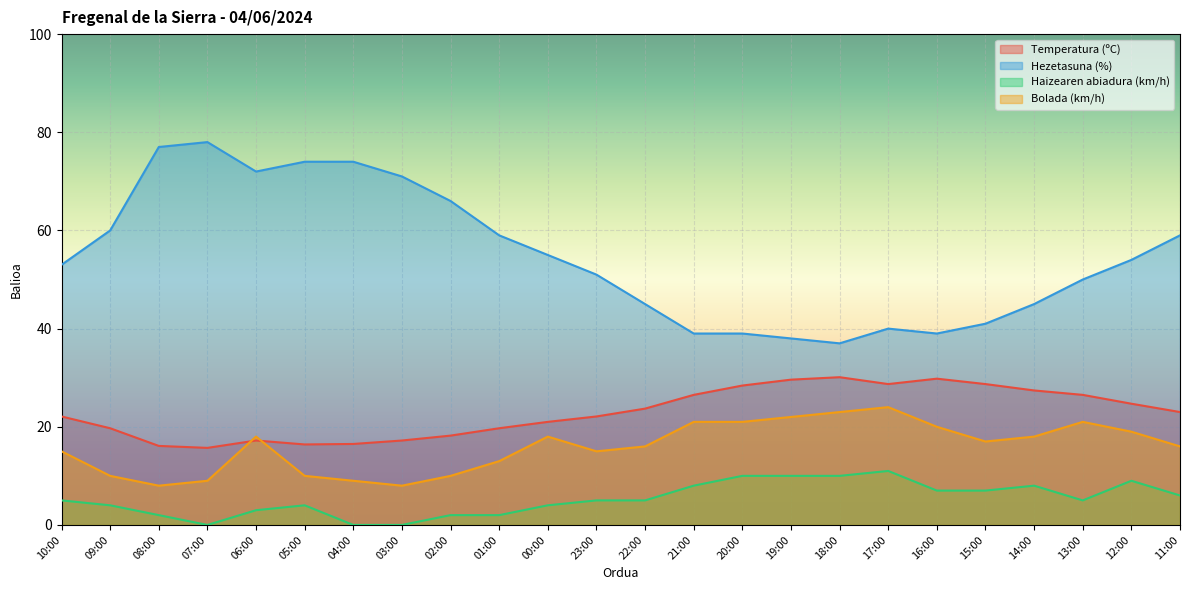

Is it true that Haizearen abiadura (km/h) equals 10.0 at 20:00?

True